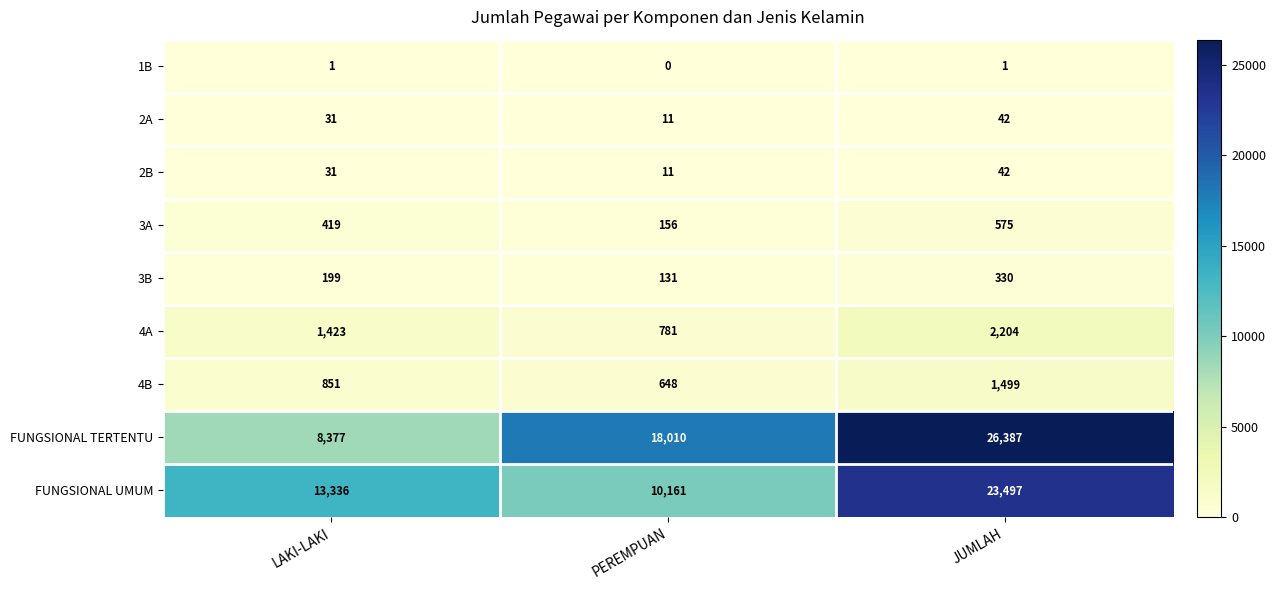

Which category has the highest value across all series?

JUMLAH